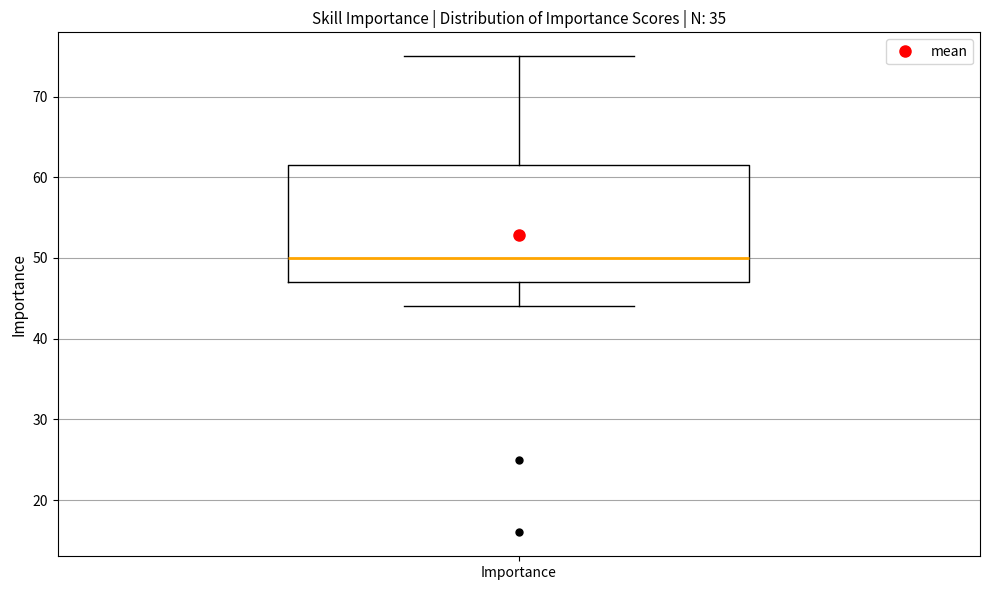

Where is the lower edge of the box for Importance on the y-axis? The values are not printed on the chart, so give them approximately, as read against the axis.

47